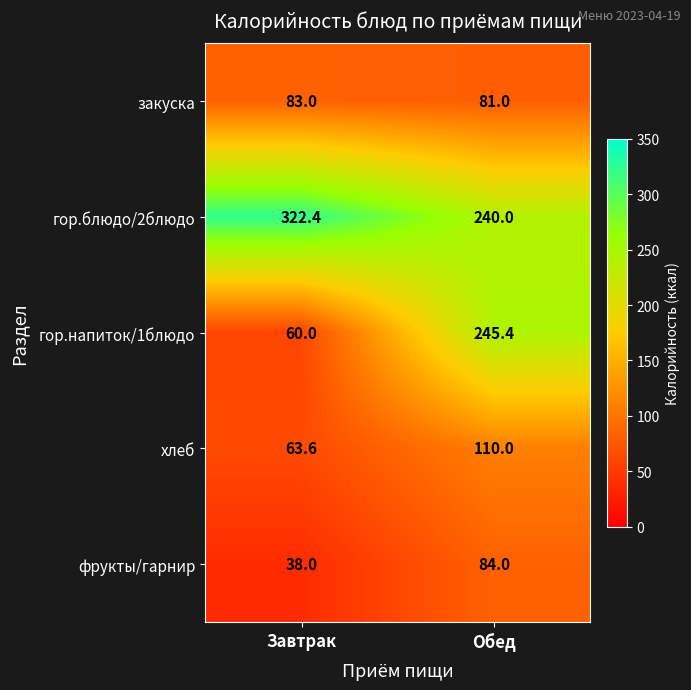

Count the number of data series in this chart.

5